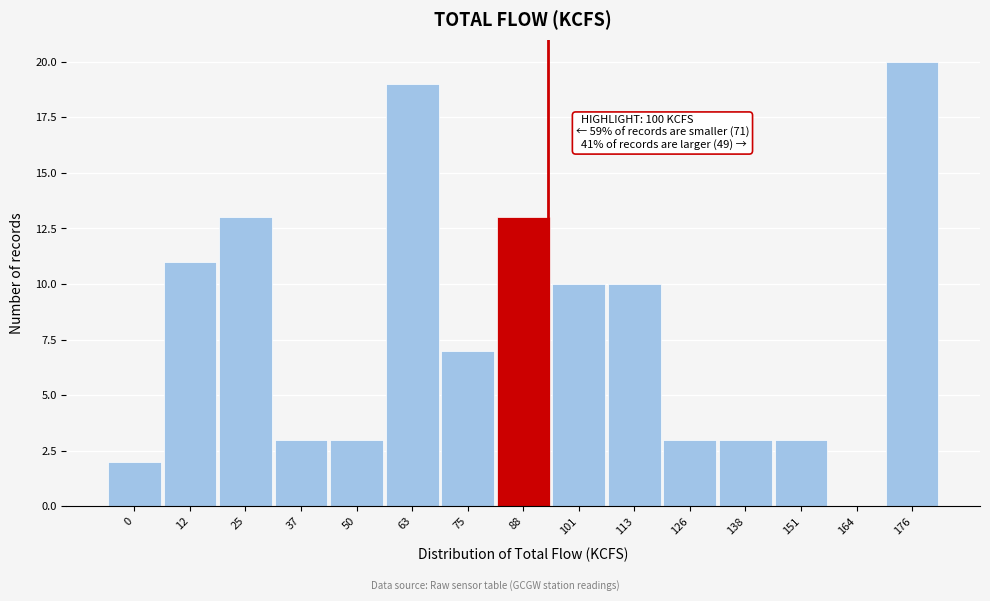

Reading left to right, what are all the values shown in this chart?

0=2	12=11	25=13	37=3	50=3	63=19	75=7	88=13	101=10	113=10	126=3	138=3	151=3	164=0	176=20